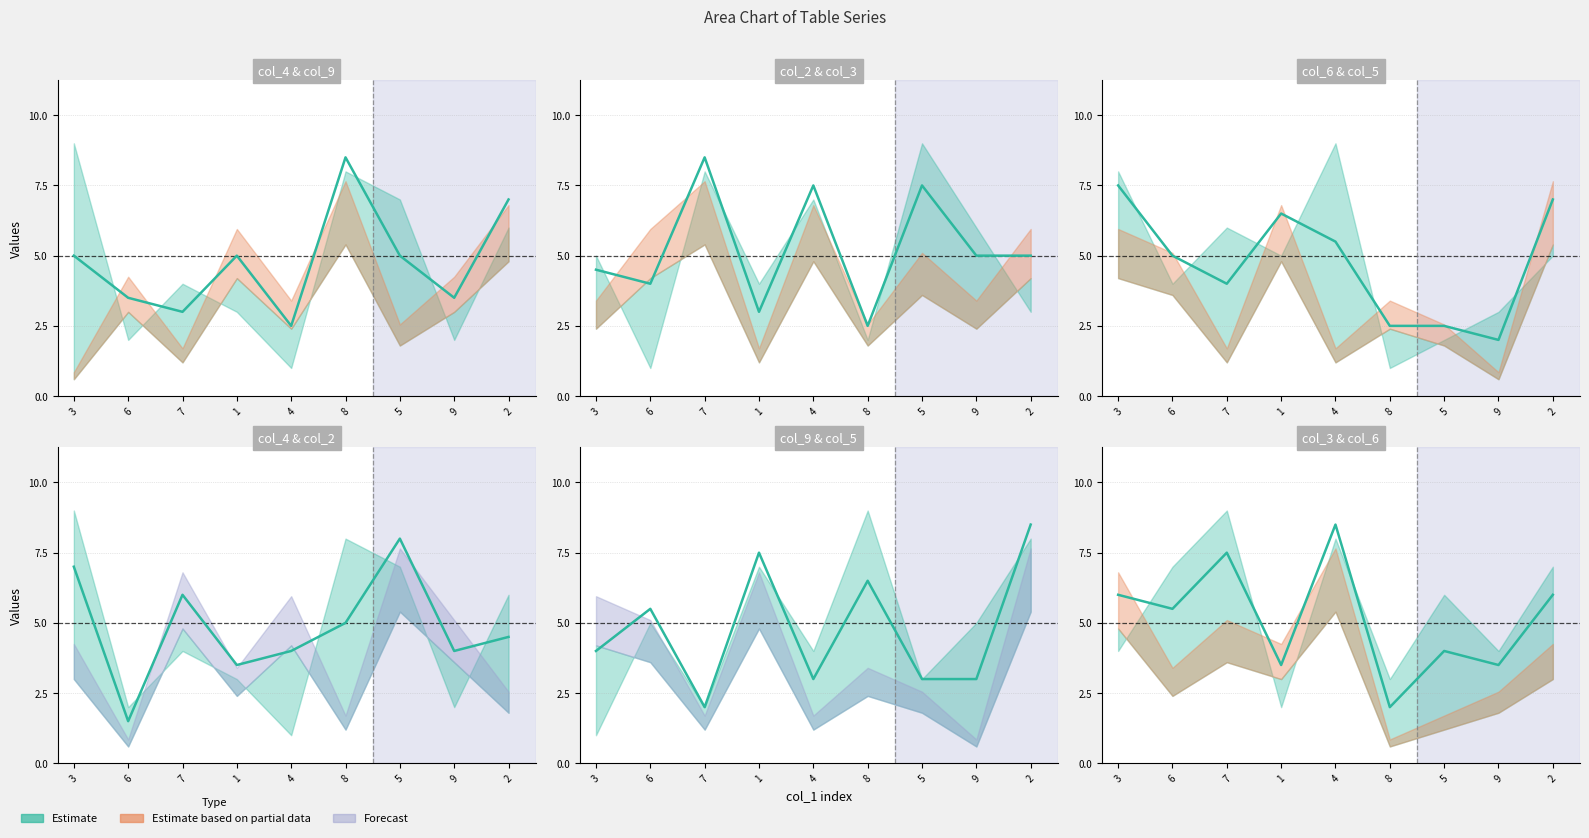

How many intersections are there between col_3 and col_2?

5